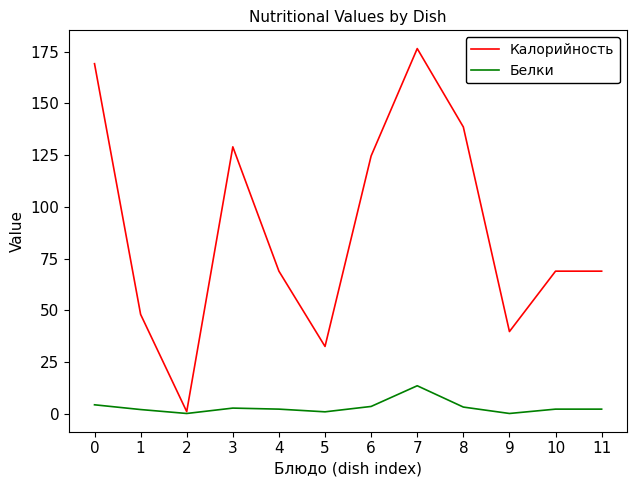

What is the sum of the Калорийность values at 11 and 4?

137.8